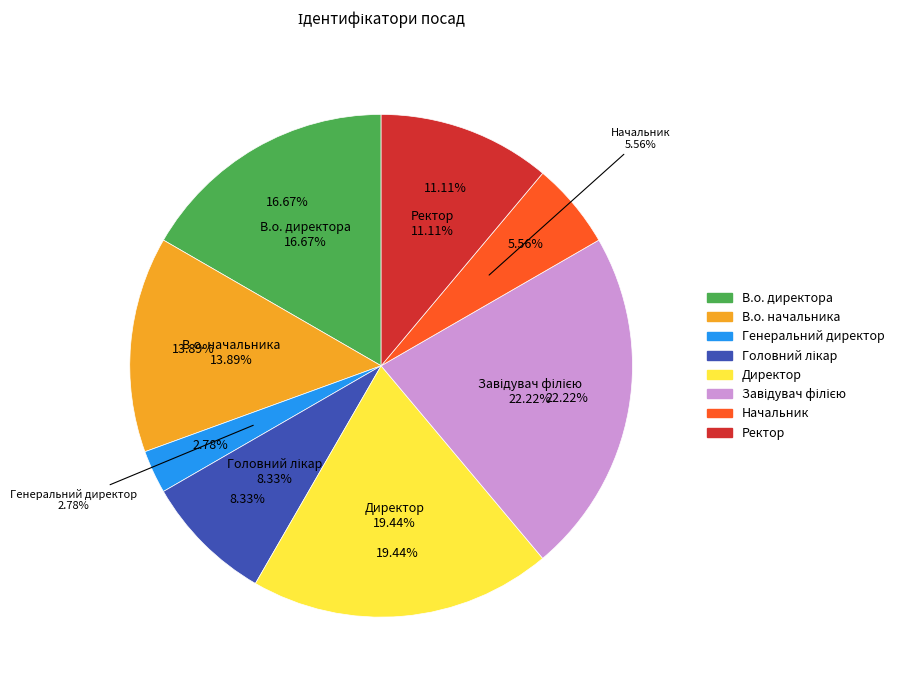

Is В.о. начальника the majority of the pie?

No